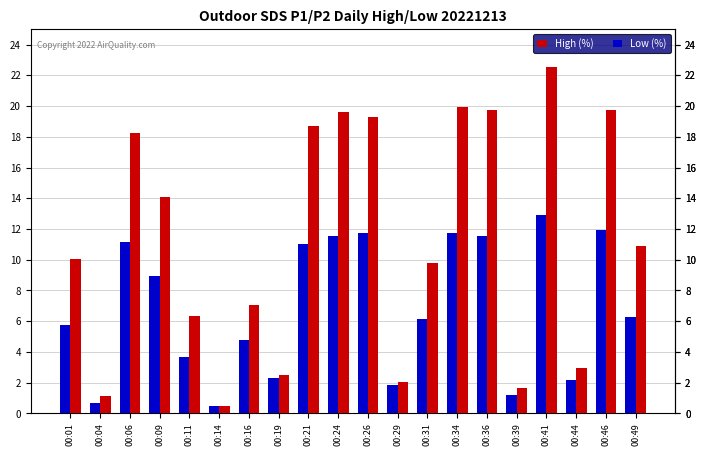

At which category does the chart reach its minimum across all series?

00:14